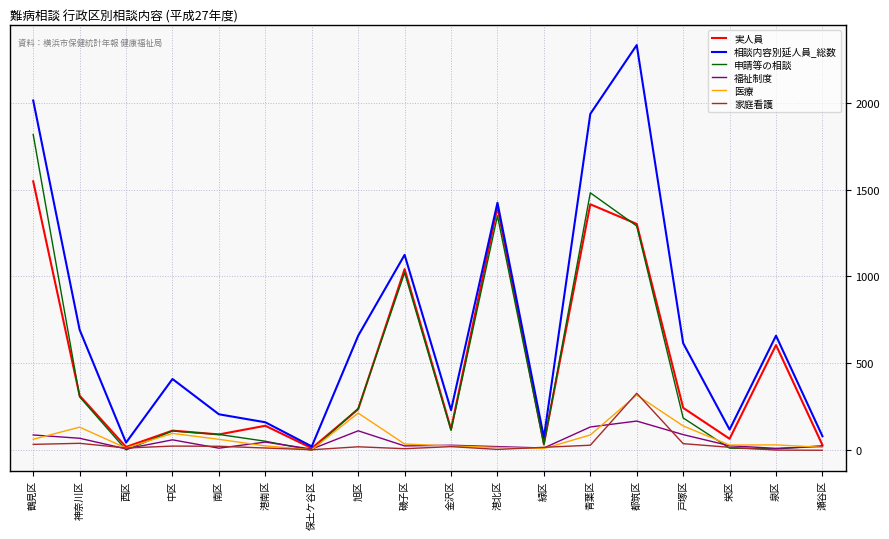

Which series has the widest spread of values?

相談内容別延人員_総数